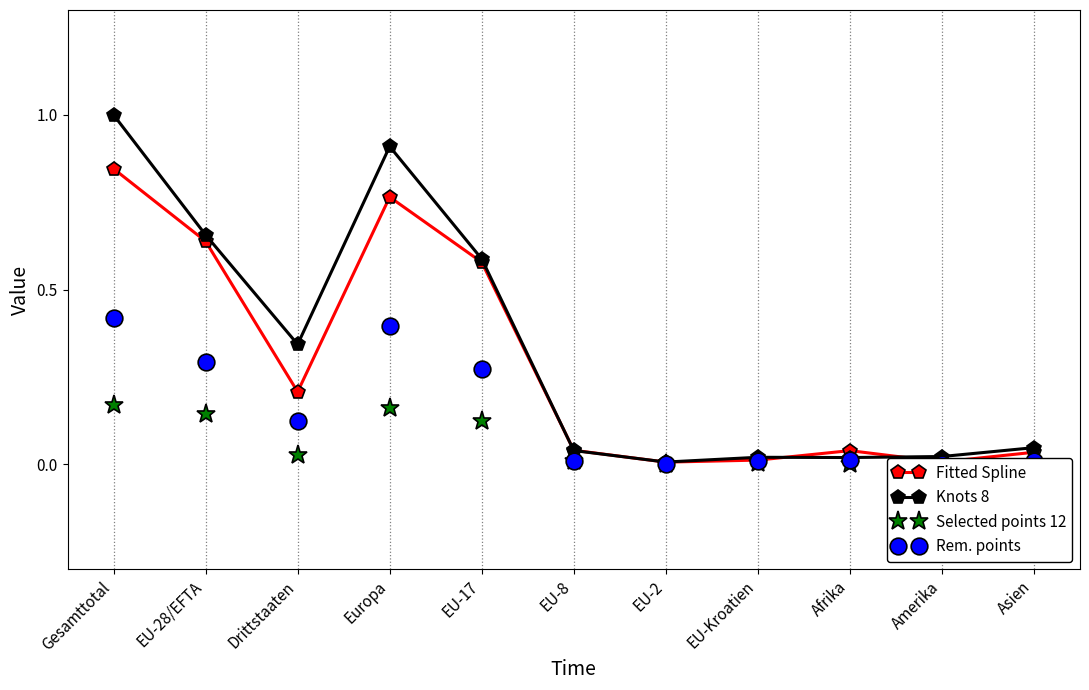

True or false: Knots 8 and Selected points 12 intersect in this chart.

False